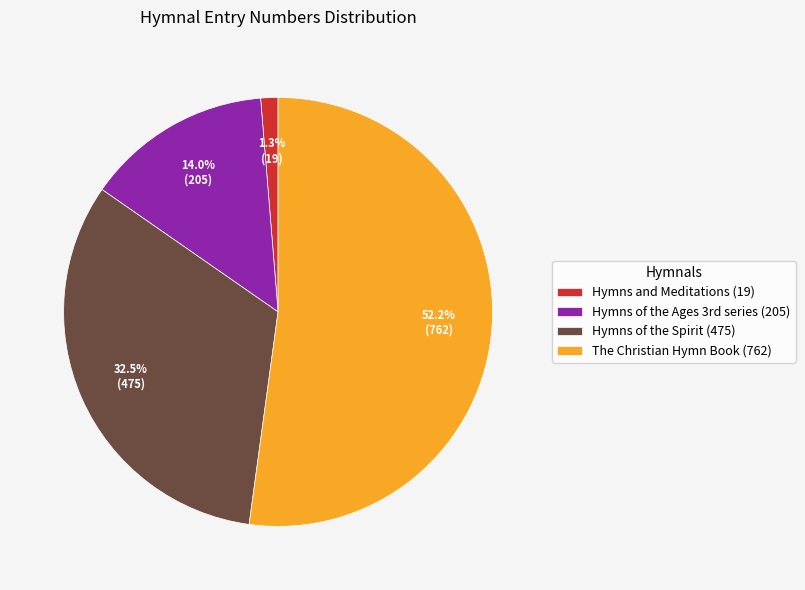

Which slice is the largest?

The Christian Hymn Book (762)